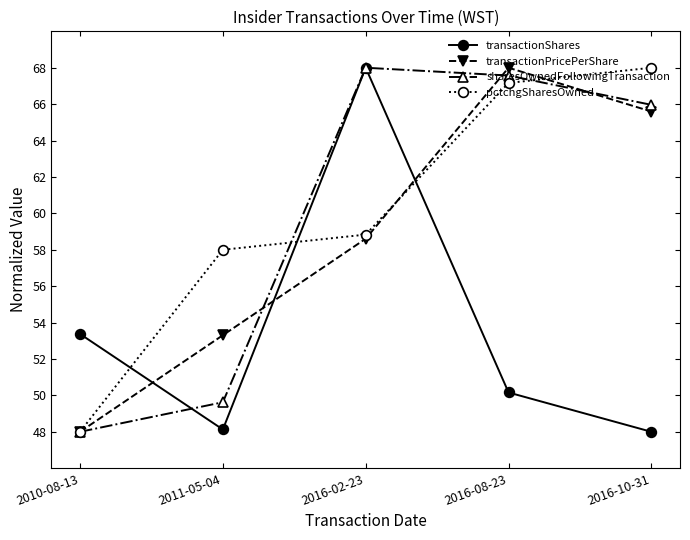

Between 2010-08-13 and 2016-08-23, which series saw the biggest shift?

transactionPricePerShare